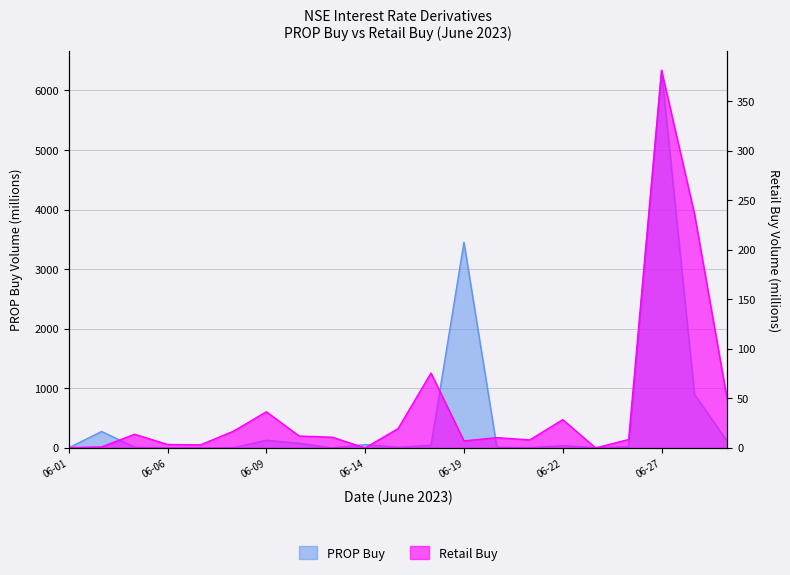

How many data points does each series have?

21